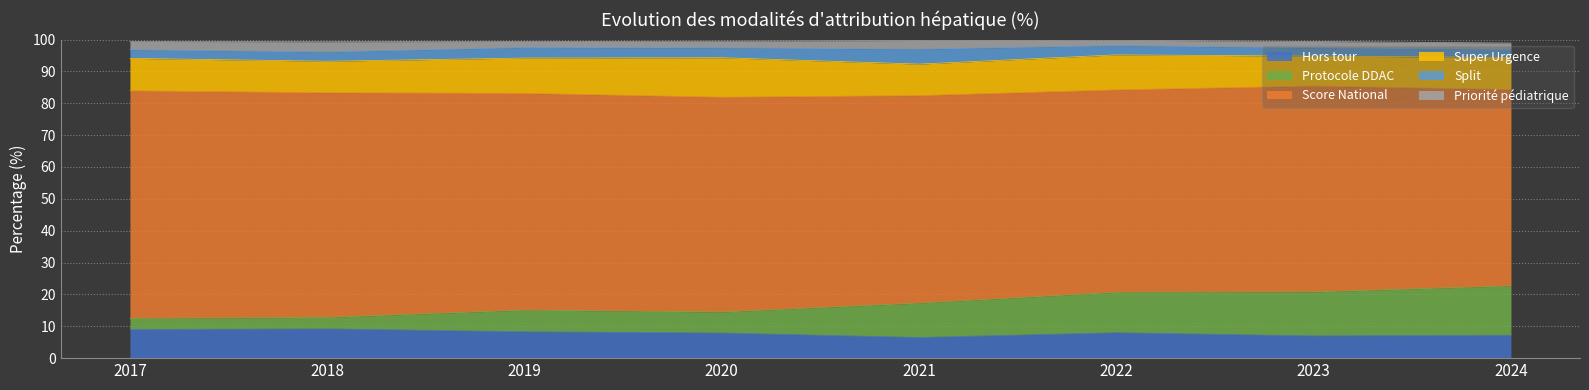

What is the value of the Protocole DDAC point at the 7th from the left?

13.8